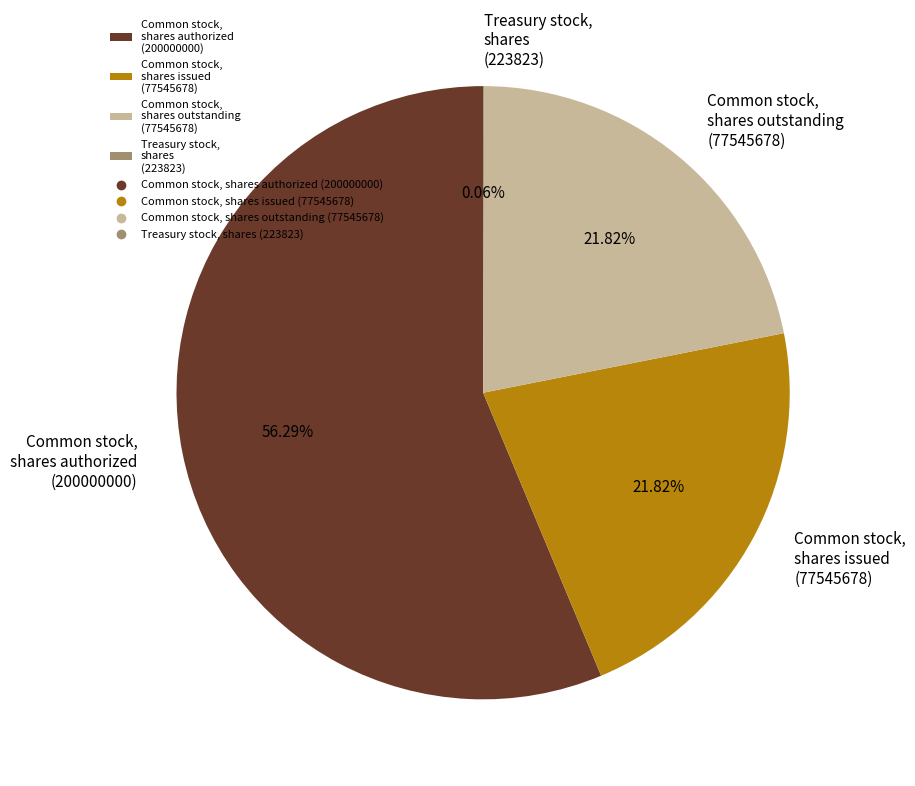

Do Common stock, shares issued and Common stock, shares outstanding together represent more than half of the pie?

No